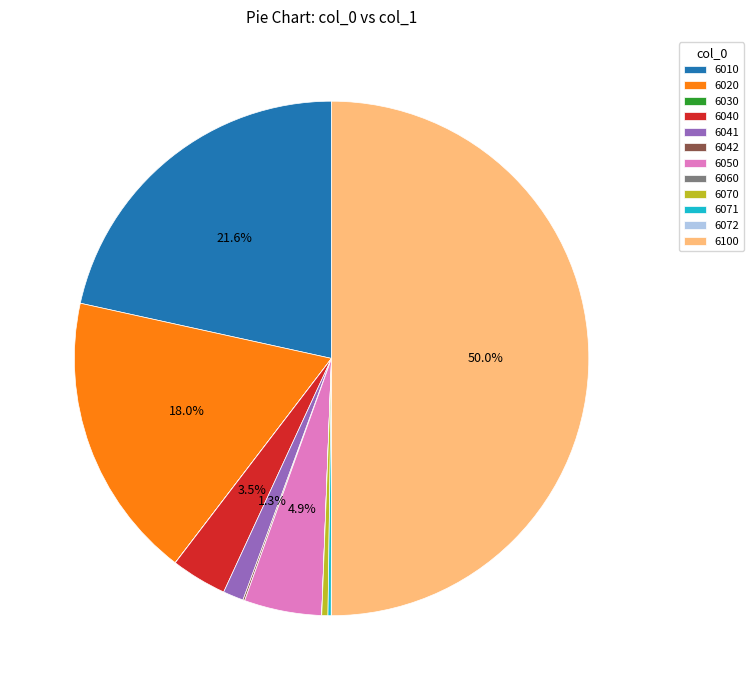

Which has a higher value, 6041 or 6100?

6100